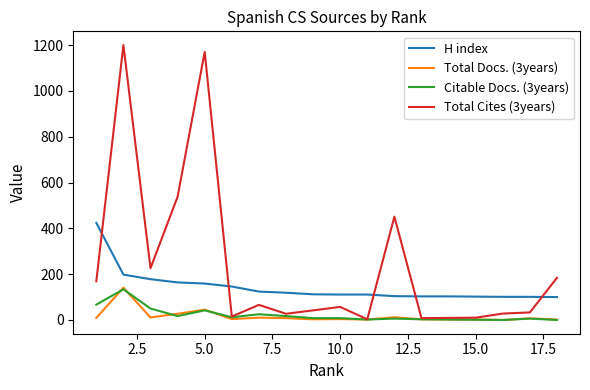

What is the greatest value displayed?

1200